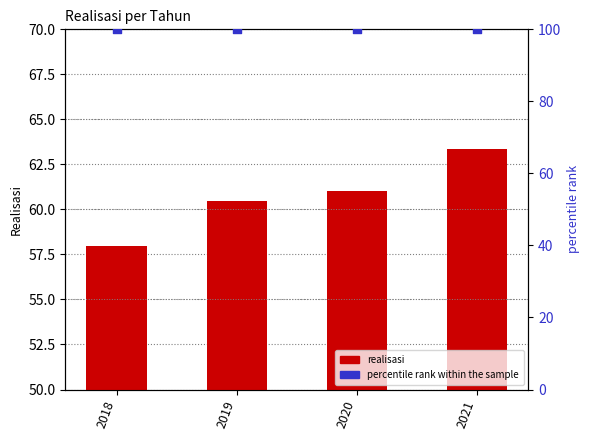

What is the total value across all series at 2019?

160.5